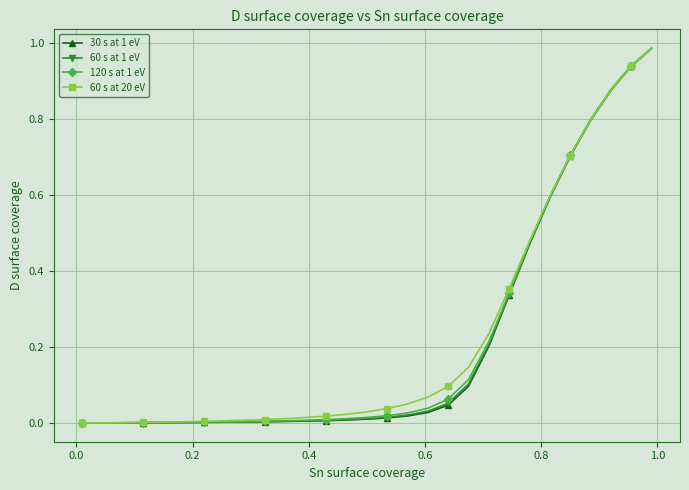

What is the value of the 60 s at 20 eV point at the 25th from the left?

0.7